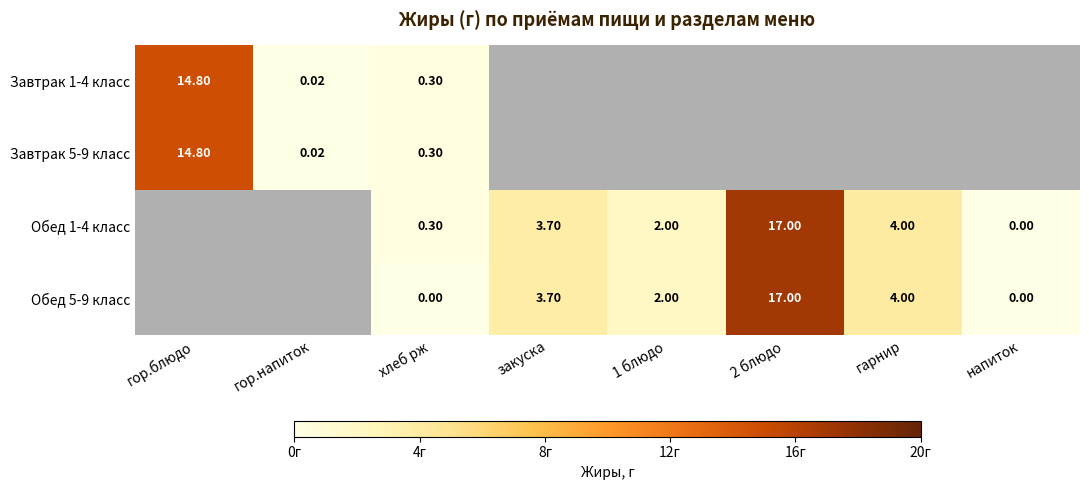

Is the value of Завтрак 1-4 класс at гор.напиток greater than the value of Завтрак 5-9 класс at хлеб рж?

No